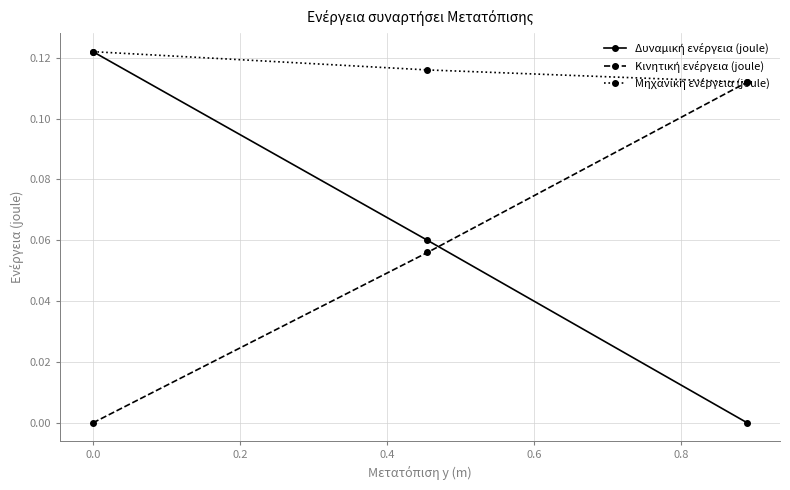

How many series are shown in this chart?

3